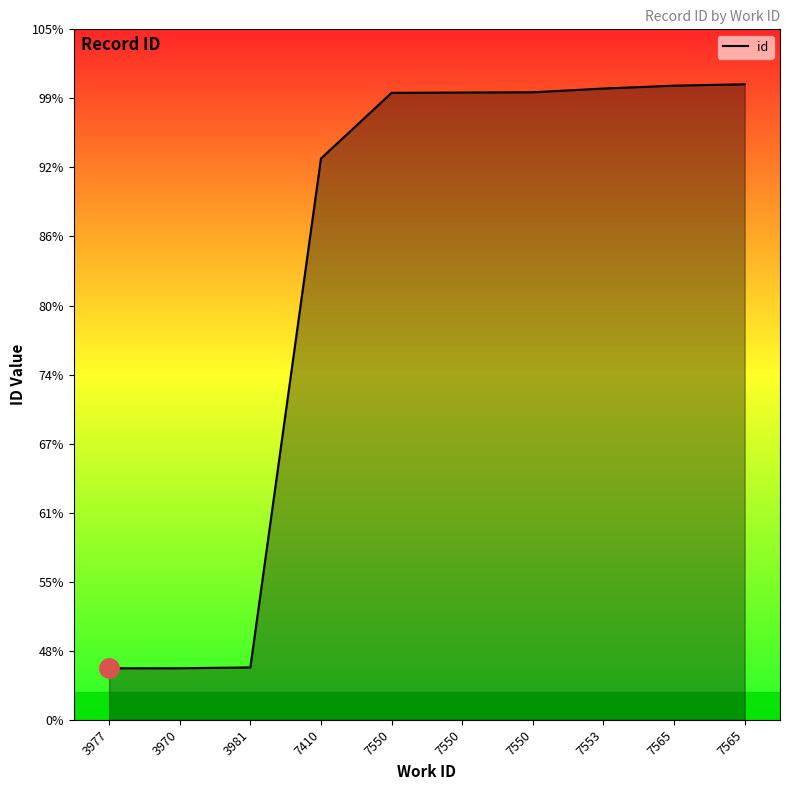

List the labels in order of value, smallest first.

3977, 3970, 3981, 7410, 7550, 7550, 7550, 7553, 7565, 7565